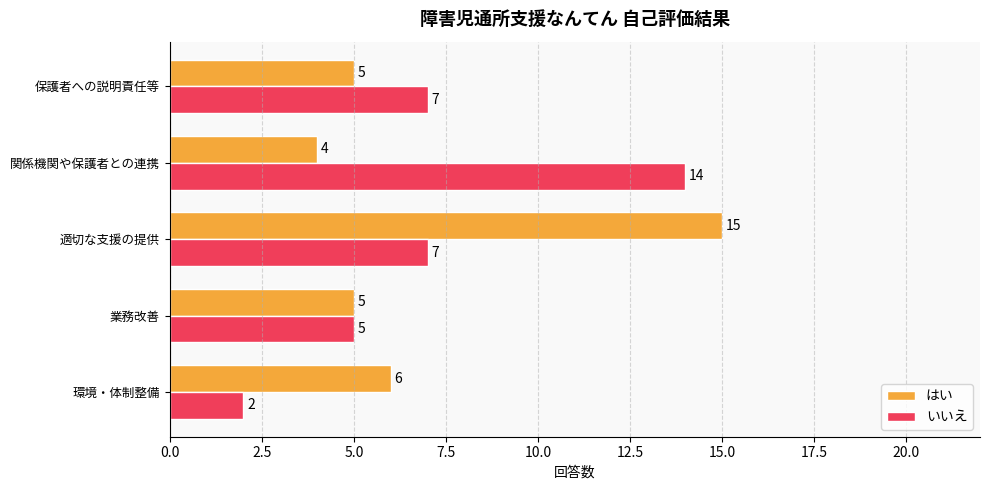

The value of いいえ at 環境・体制整備 is 2. True or false?

True